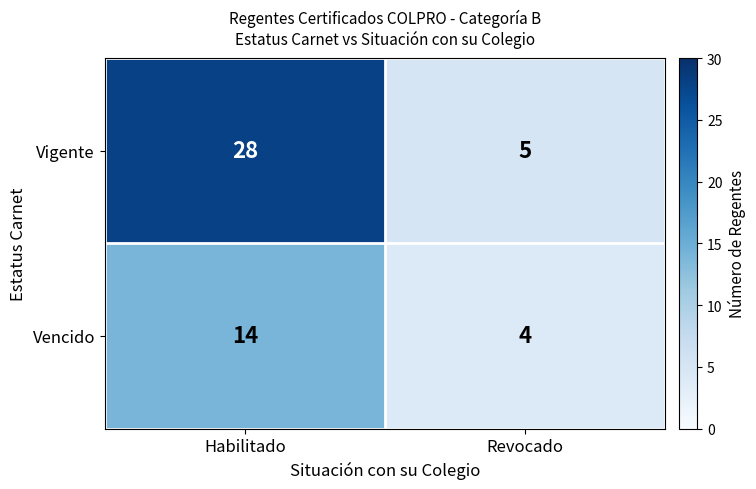

Which series has the widest spread of values?

Vigente